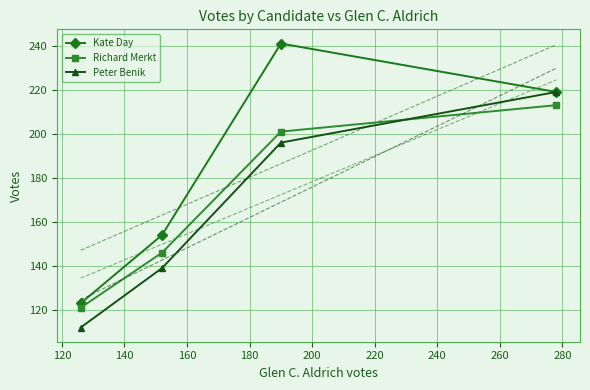

After their last crossing, which series has the higher values: Peter Benik or Richard Merkt?

Peter Benik